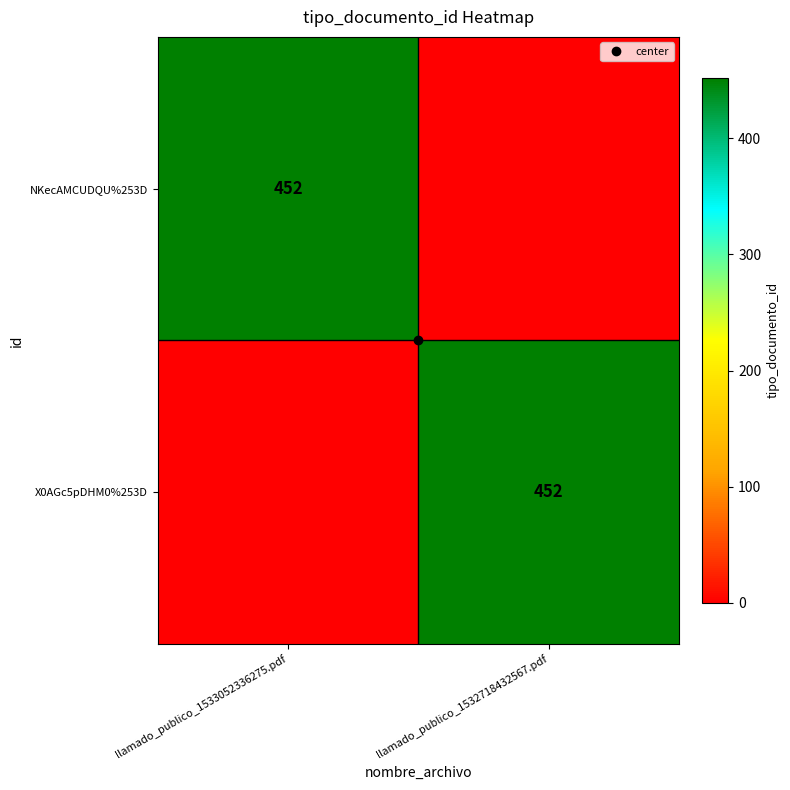

What is the average value of the NKecAMCUDQU%253D series?

226